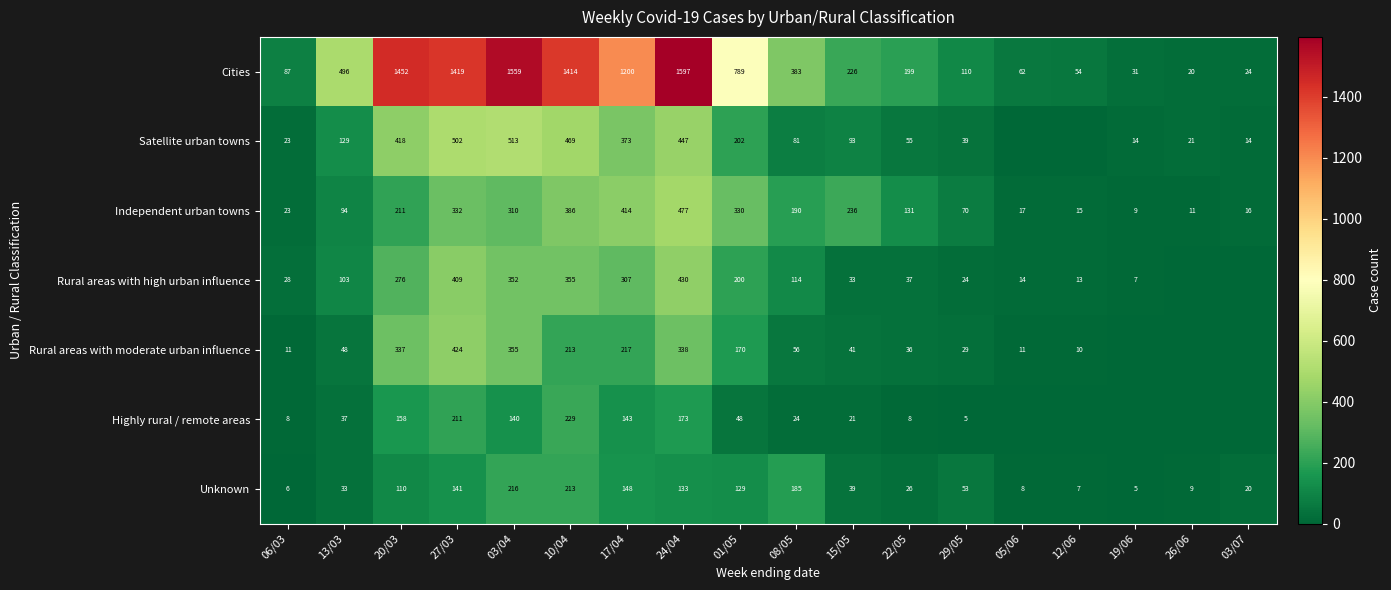

At which label does Cities first exceed 383?

13/03